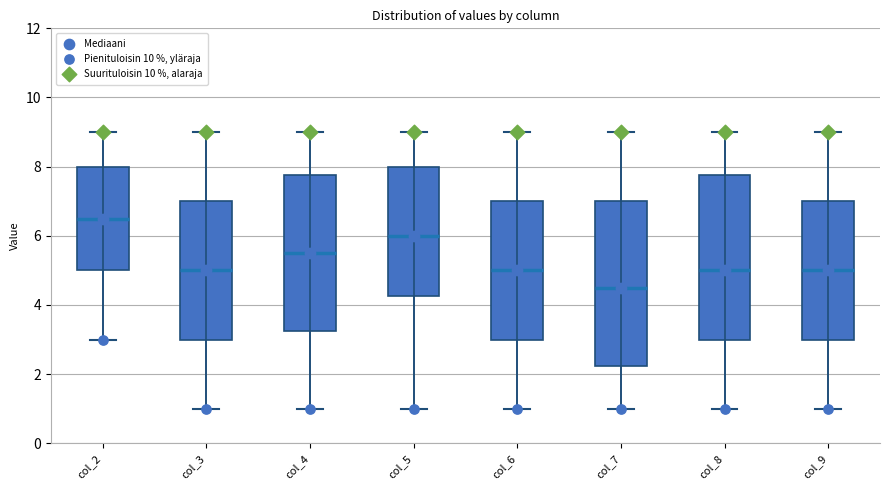

Which box has the highest median line?

col_2